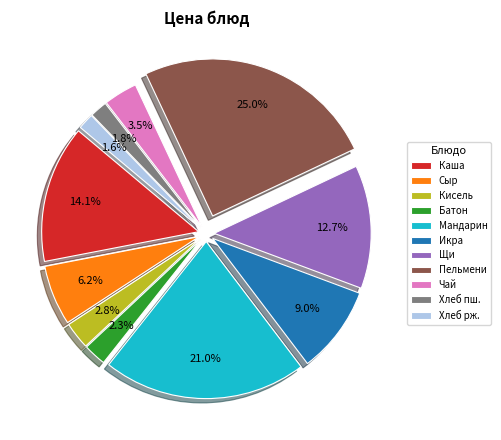

What percentage do Хлеб рж. and Мандарин together represent?

22.6%